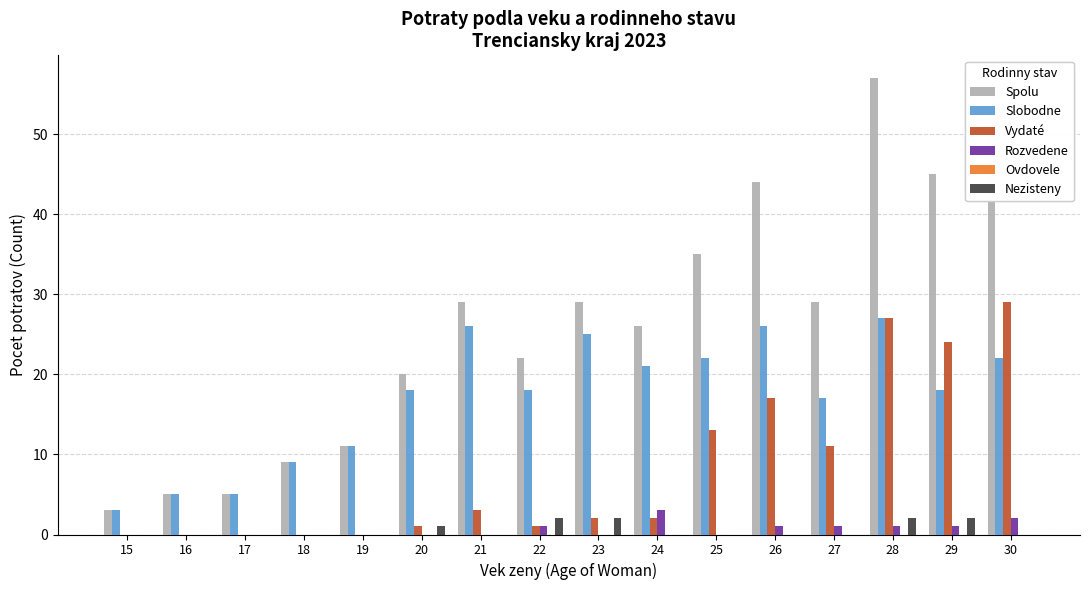

Is the value of Rozvedene at 30 greater than the value of Nezisteny at 19?

Yes